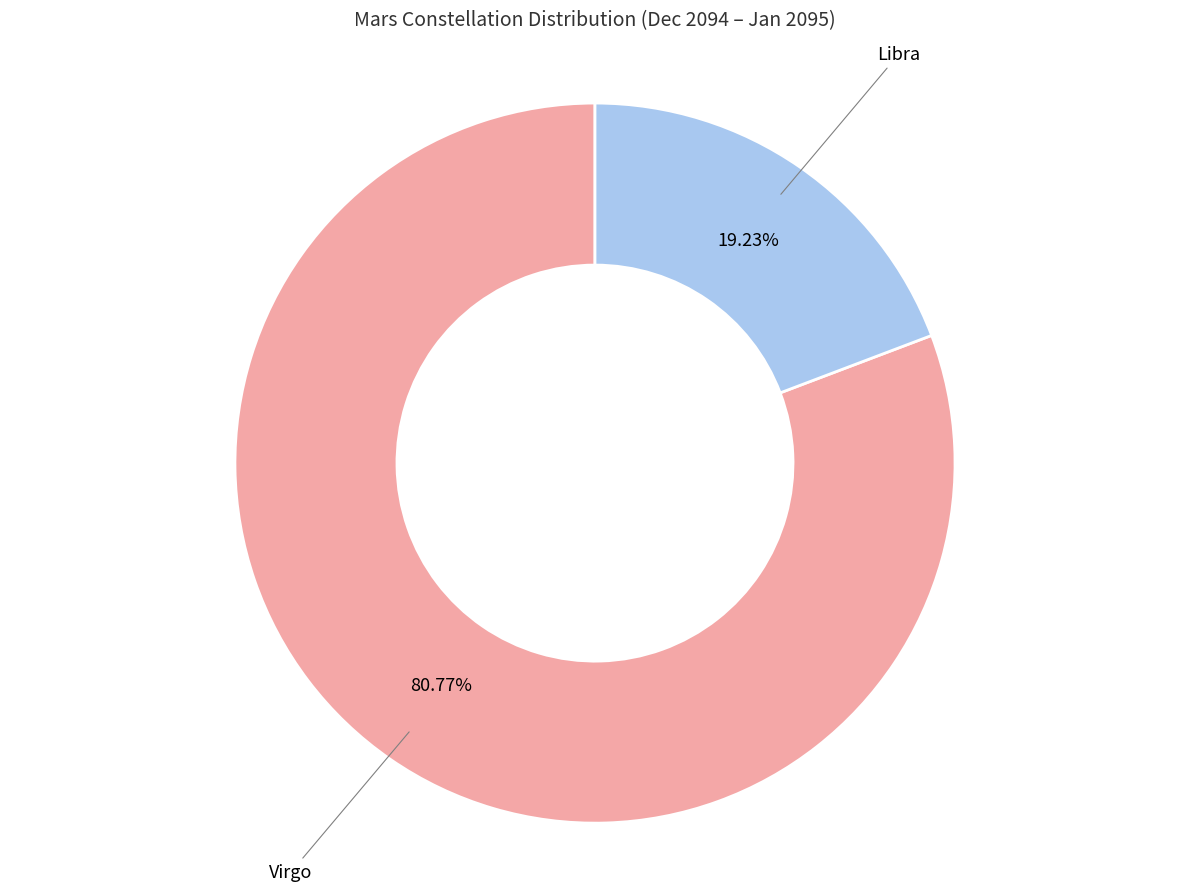

Rank the categories by value from lowest to highest.

Libra, Virgo